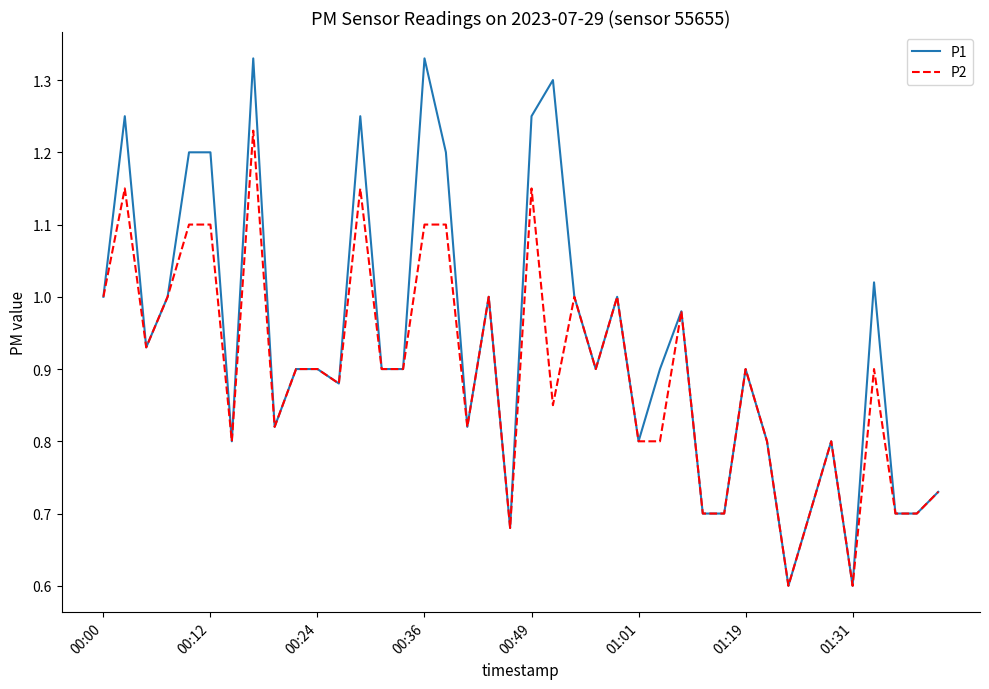

Does the chart display data point markers on the line(s)?

No